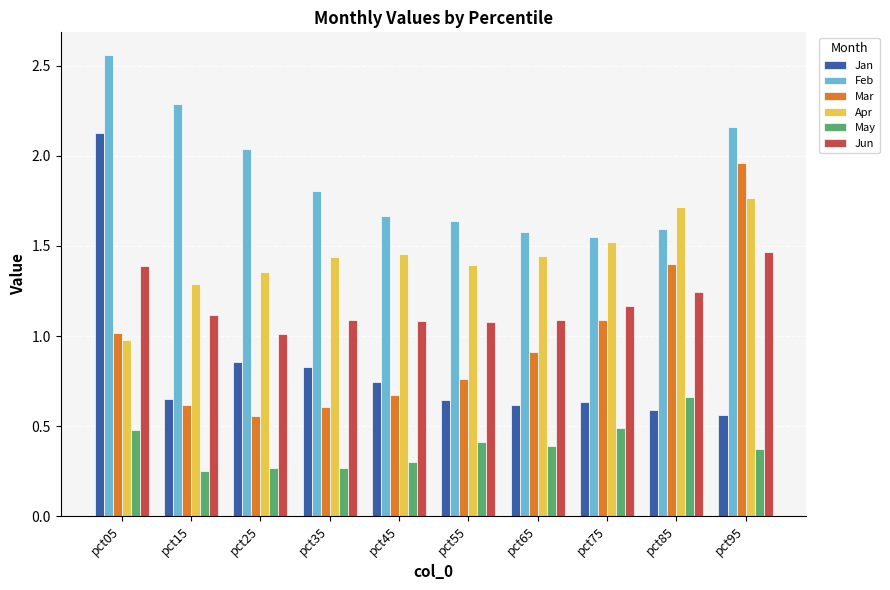

What is the total value across all series at pct75?

6.5